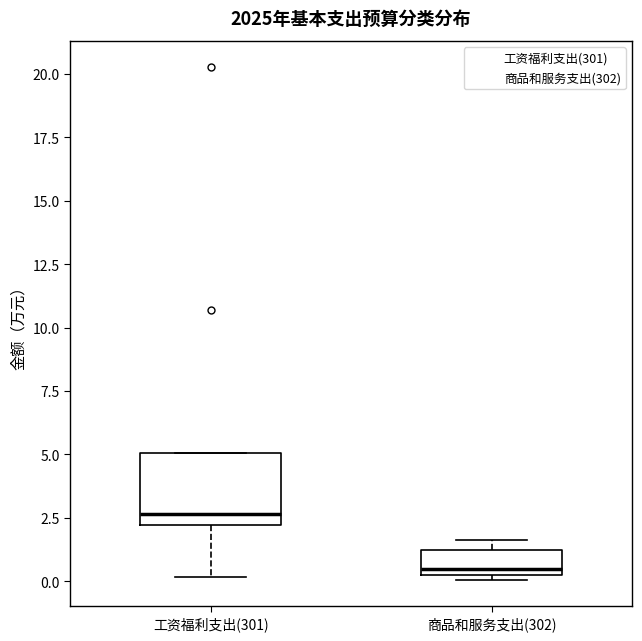

Which box has the highest median line?

工资福利支出(301)